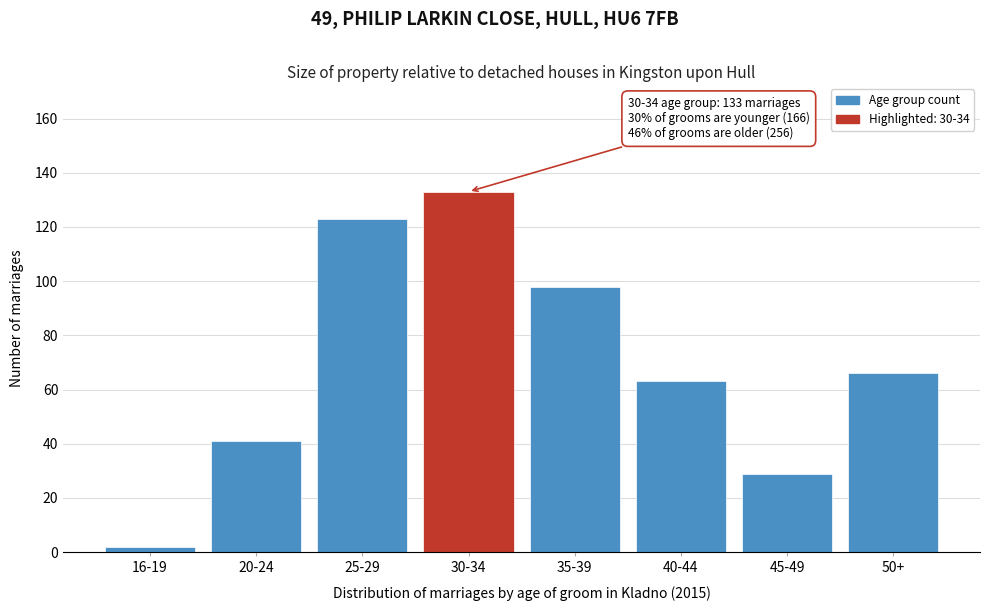

Reading left to right, list all the values displayed in this chart.

16-19=2	20-24=41	25-29=123	30-34=133	35-39=98	40-44=63	45-49=29	50+=66